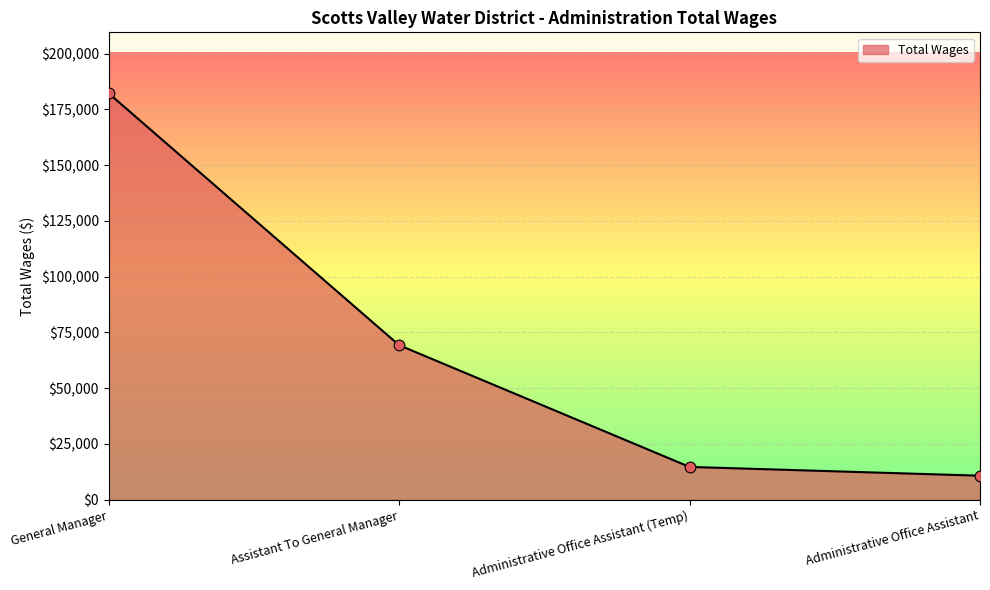

Between Administrative Office Assistant (Temp) and Administrative Office Assistant, which is larger?

Administrative Office Assistant (Temp)